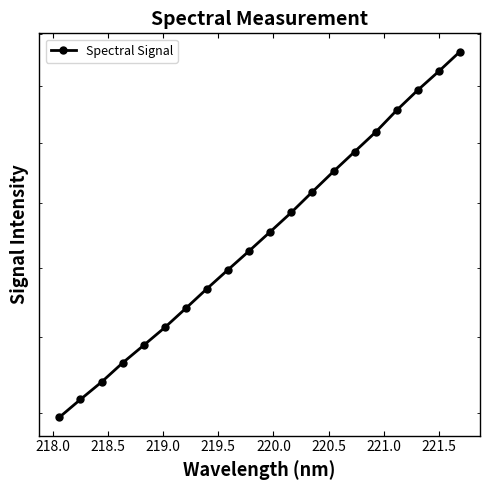

Does the chart display data point markers on the line(s)?

Yes